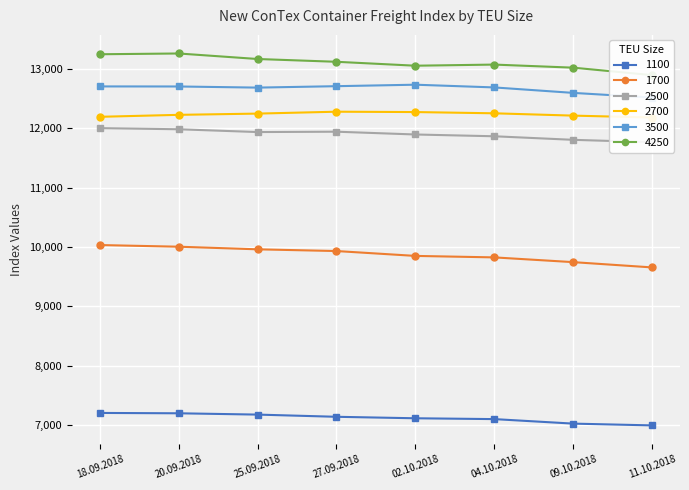

True or false: 3500 and 1700 cross at least once.

False